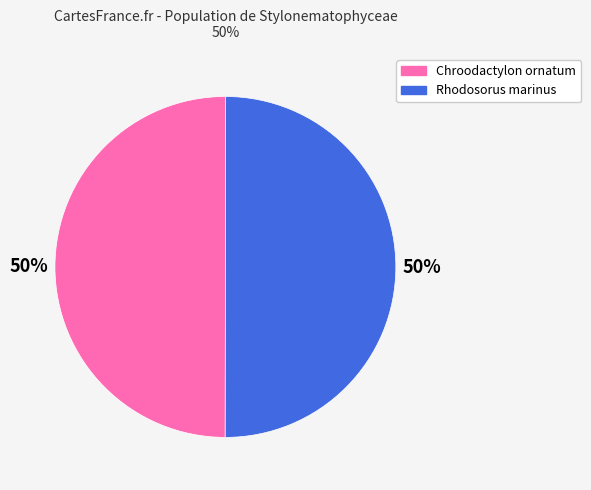

To the nearest percent, what is the combined percentage of Rhodosorus marinus and Chroodactylon ornatum?

100%